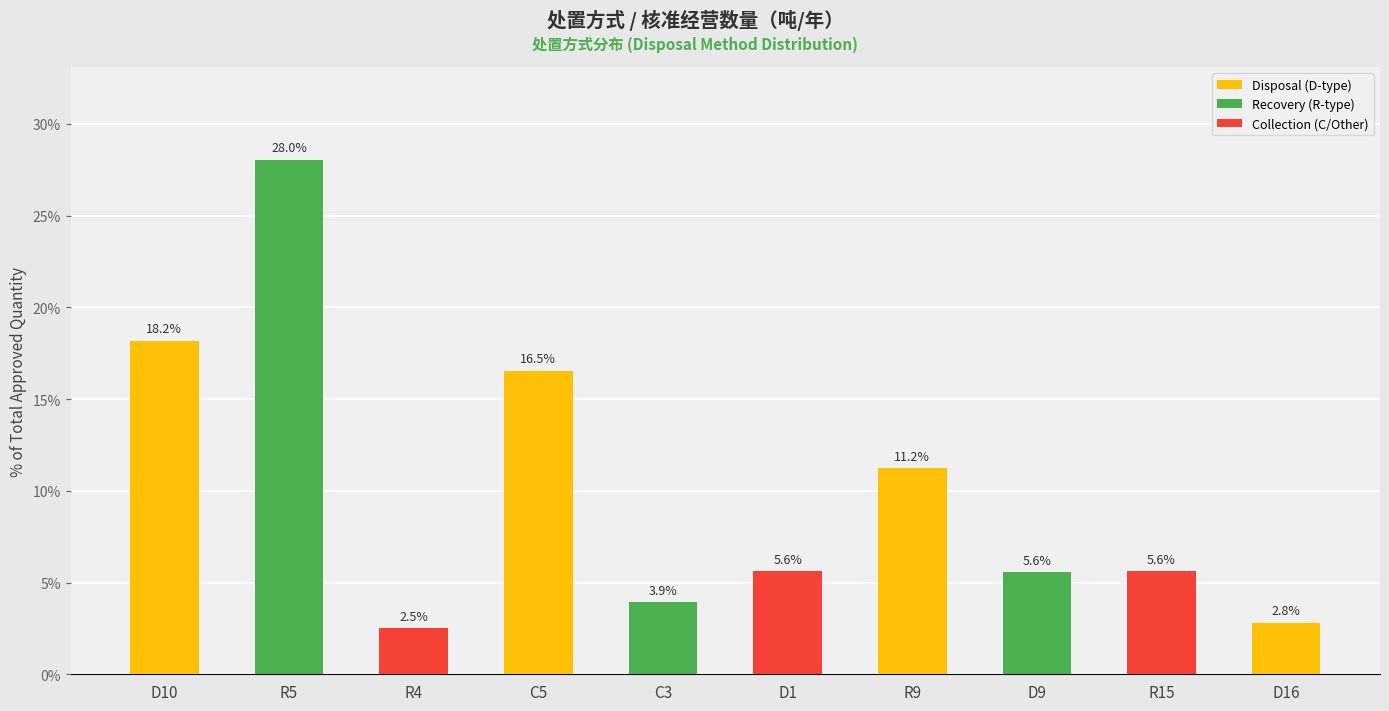

What is the change in value from D1 to D16?

-2.8